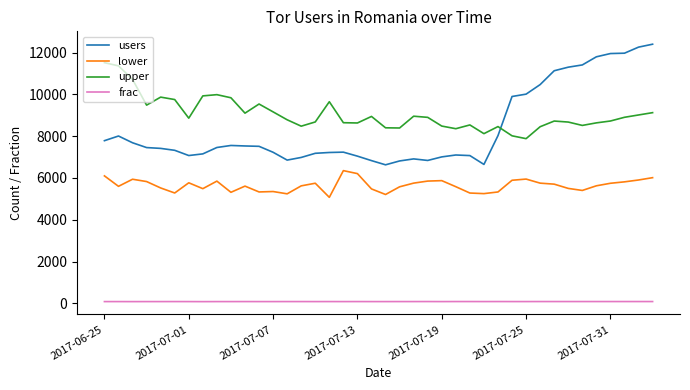

Does the chart display data point markers on the line(s)?

No